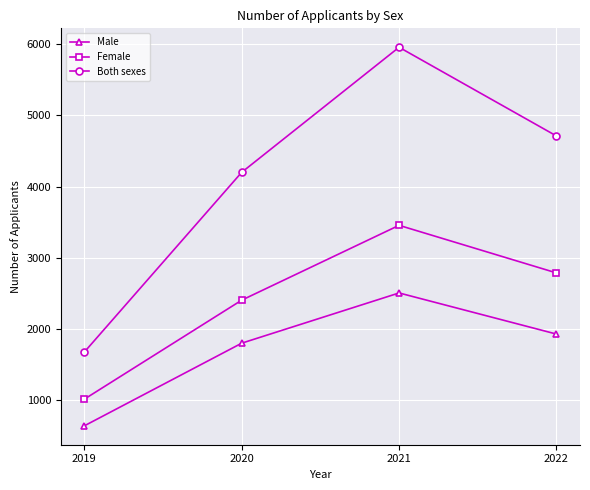

True or false: Male and Both sexes intersect in this chart.

False